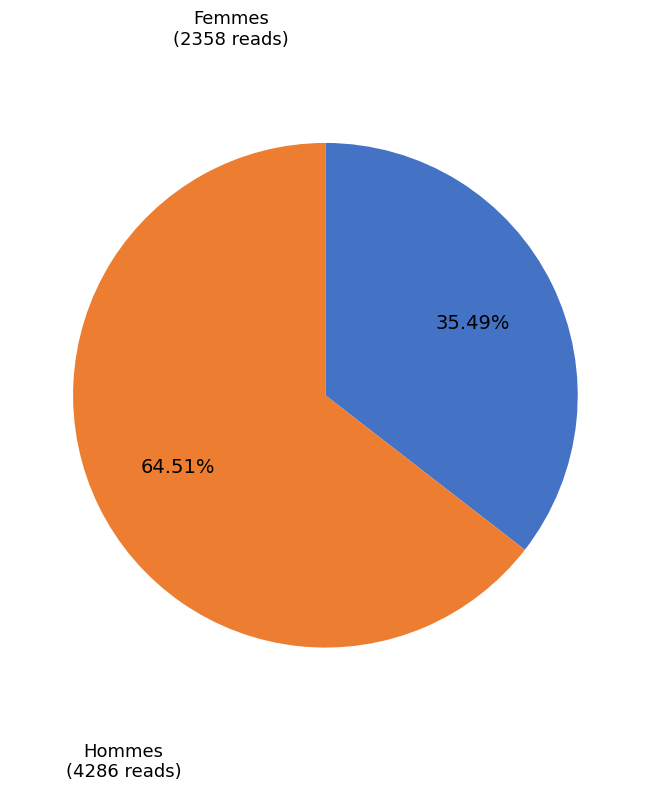

Which slice is the smallest?

Femmes